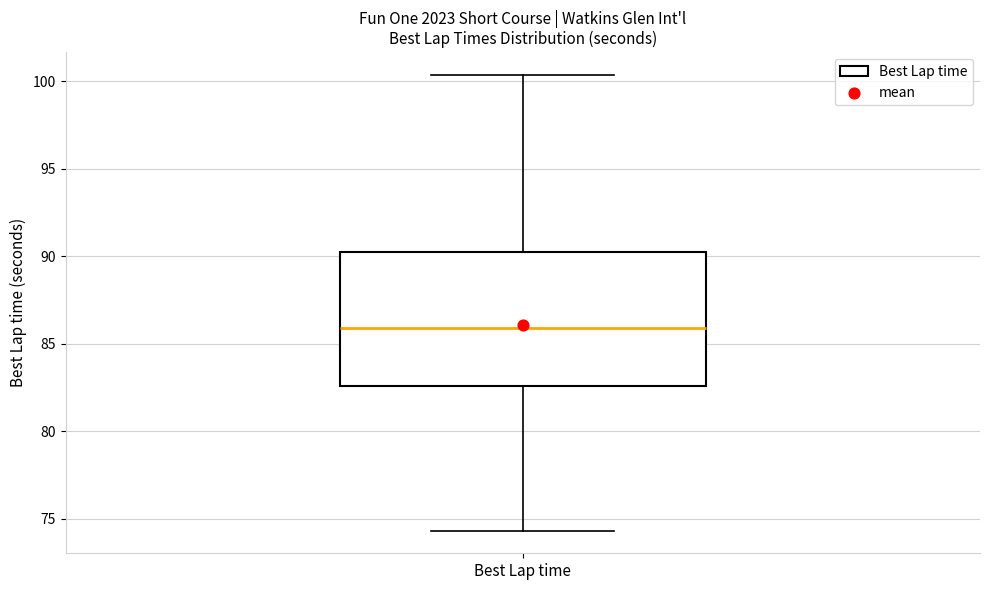

Transcribe this box plot: give where the median line is, the range the box spans, and where the two whiskers end, as read against the y-axis. The values are not printed on the chart, so give them approximately, as read against the axis.

median 86.0, box 82.5 to 90.5, whiskers 74.5 to 100.5